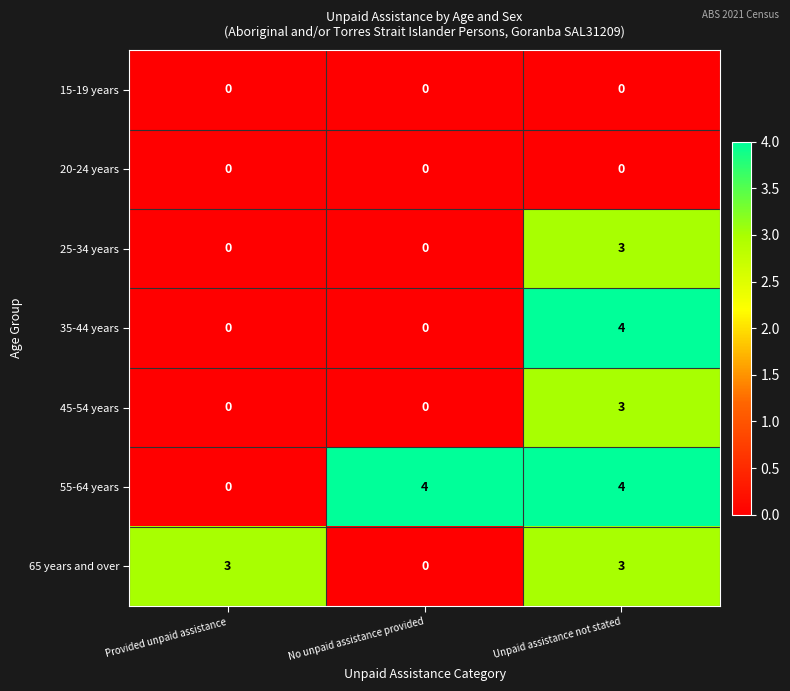

What is the spread (max minus min) of values at Provided unpaid assistance?

3